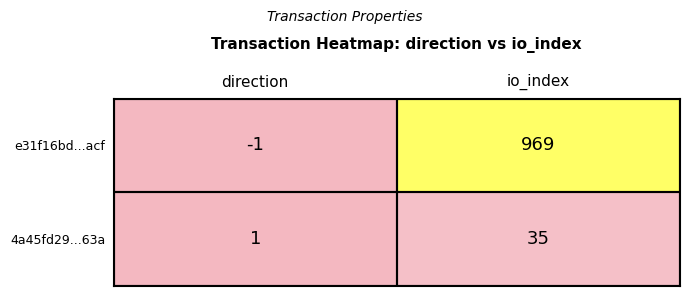

At direction, list the series in order from largest to smallest.

4a45fd29...63a, e31f16bd...acf